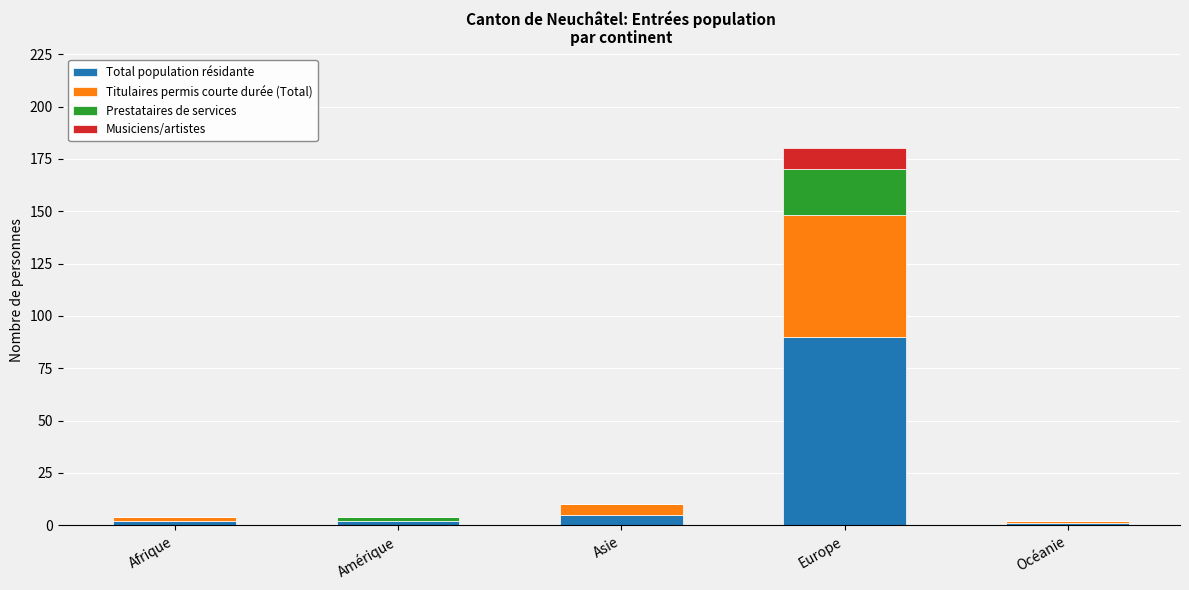

At which category is the sum across all series the highest?

Europe